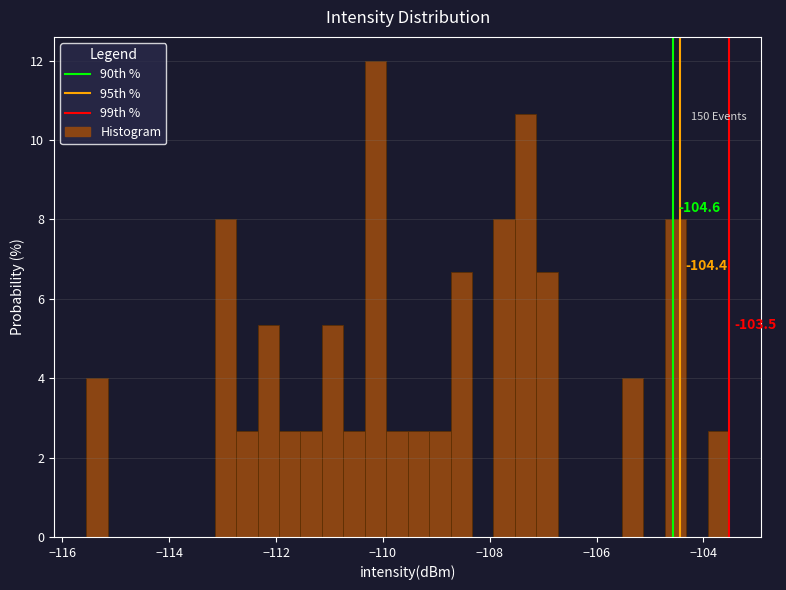

Around what value on the x-axis is the tallest bar? Give the approximate position of its centre, as read against the axis.

-110.2